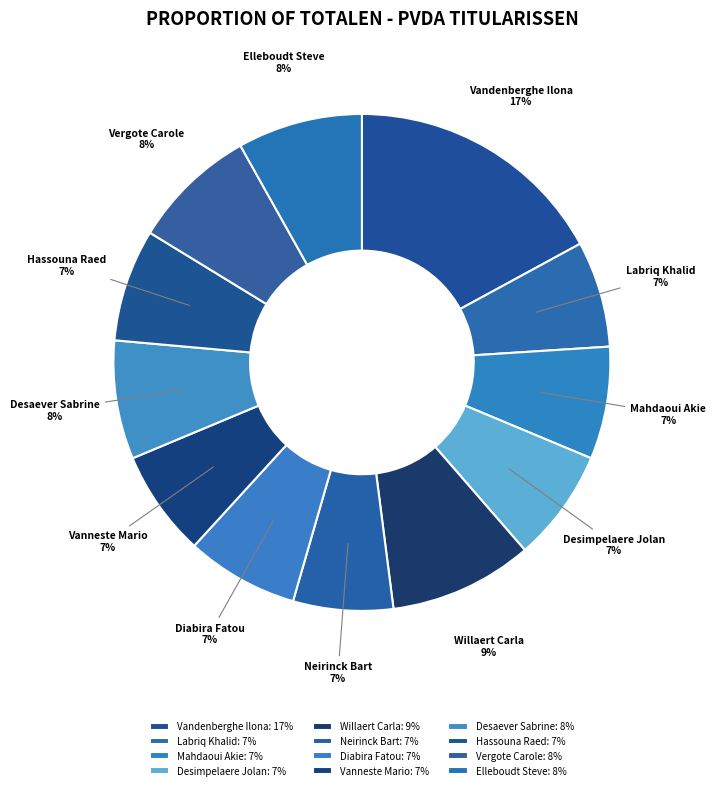

To the nearest percent, what portion does Vandenberghe Ilona represent?

17%